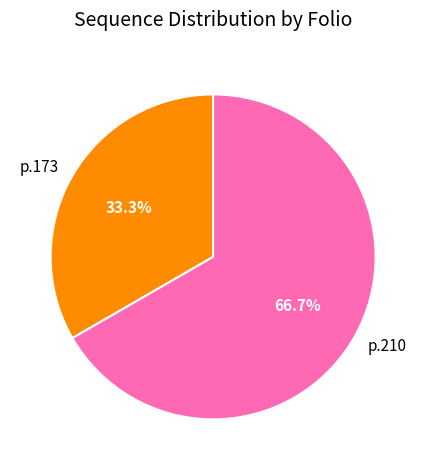

Which slice is the largest?

p.210